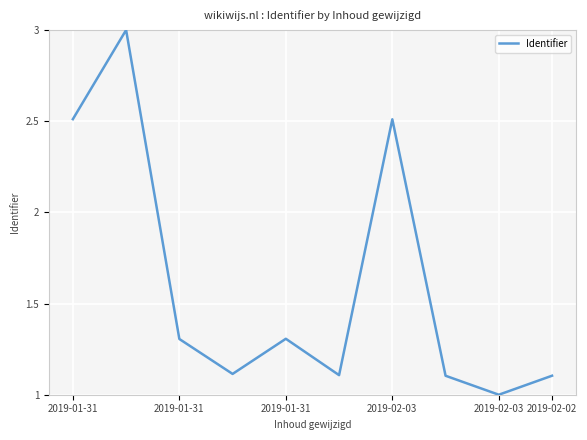

What is the sum of all values?

16.1